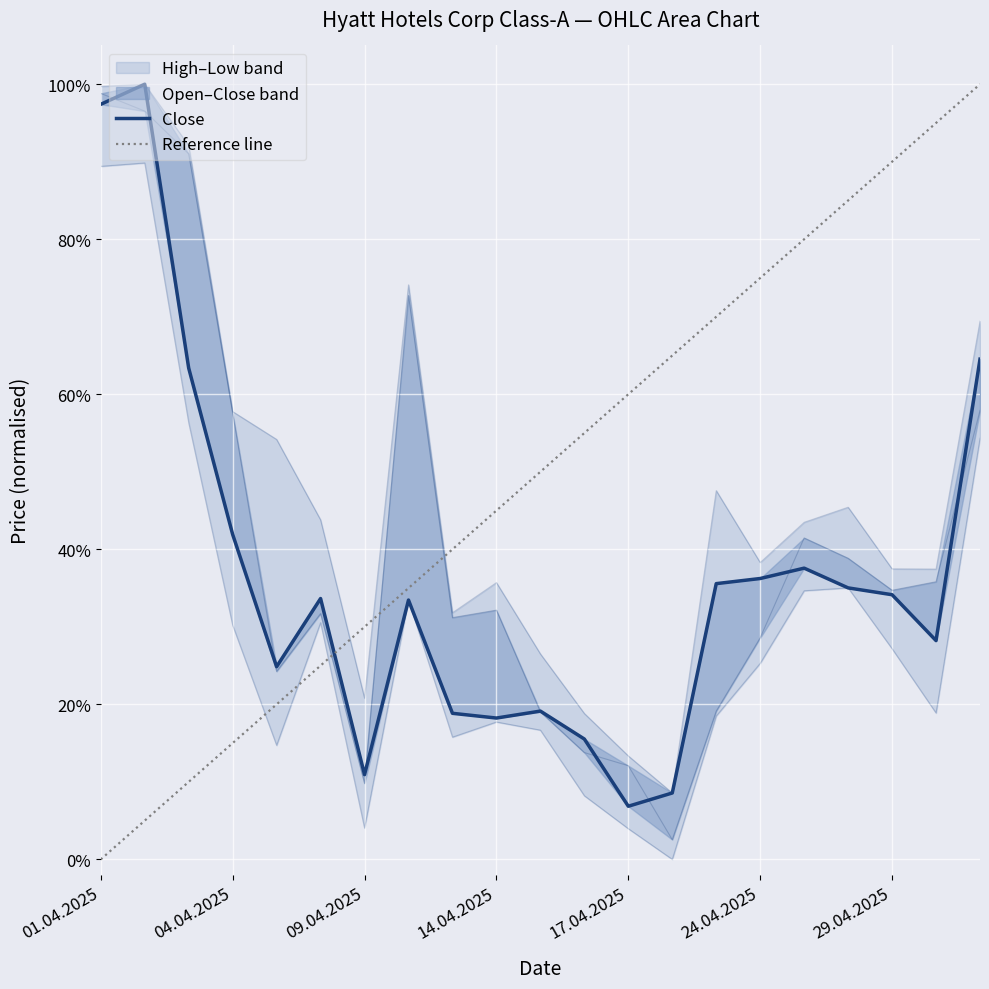

Rank the series at 08.04.2025 from highest to lowest value.

High, Close, Open, Low